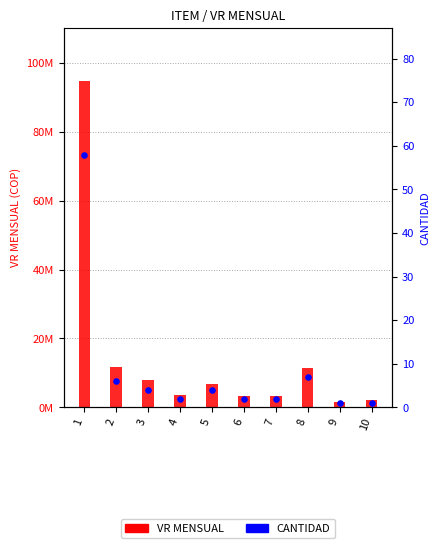

What are all the series names shown in the legend?

VR MENSUAL, CANTIDAD